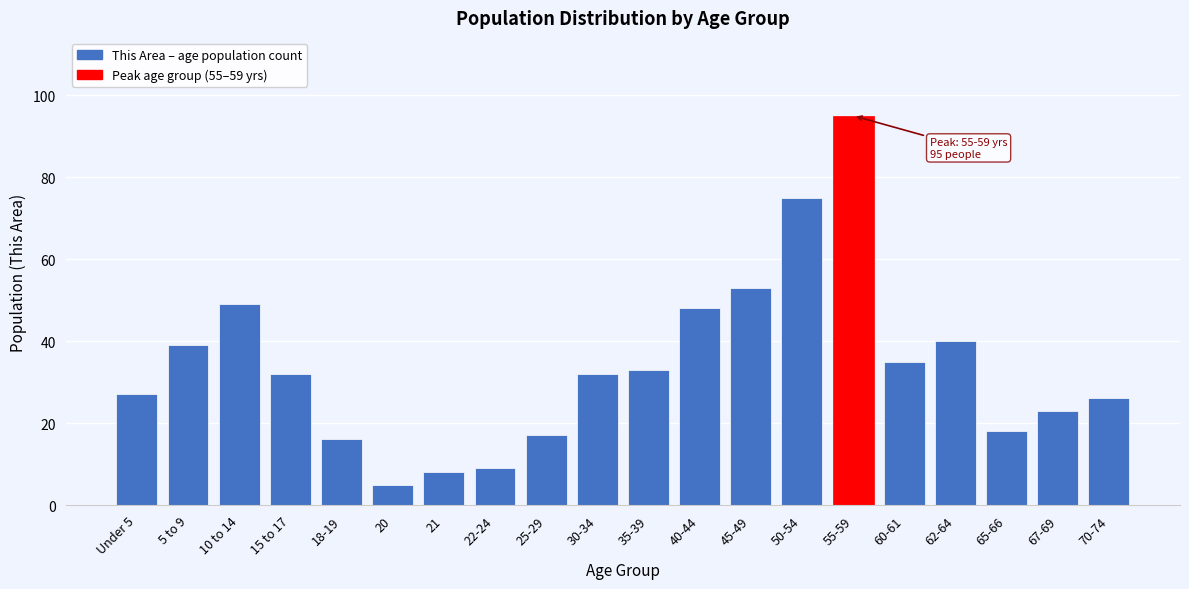

Reading right to left, list all the values displayed in this chart.

70-74=26	67-69=23	65-66=18	62-64=40	60-61=35	55-59=95	50-54=75	45-49=53	40-44=48	35-39=33	30-34=32	25-29=17	22-24=9	21=8	20=5	18-19=16	15 to 17=32	10 to 14=49	5 to 9=39	Under 5=27